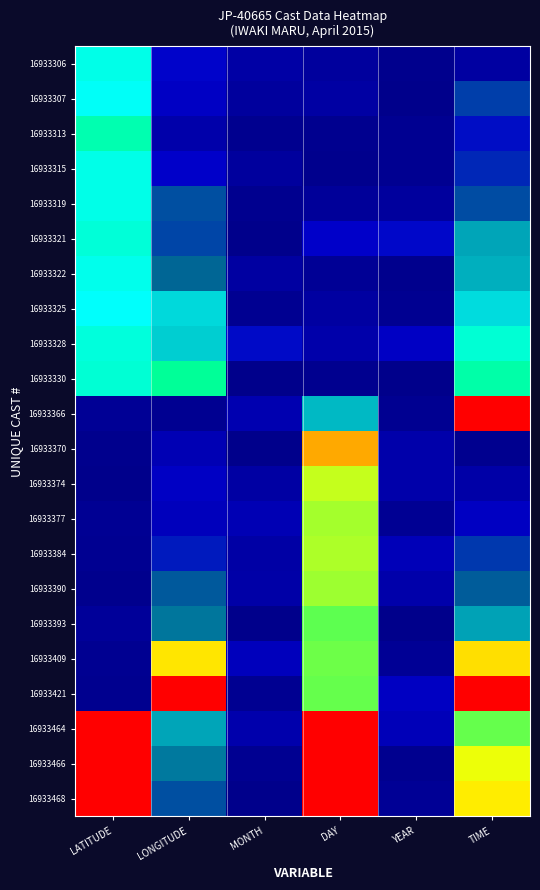

Which has a higher value, LATITUDE or MONTH?

LATITUDE